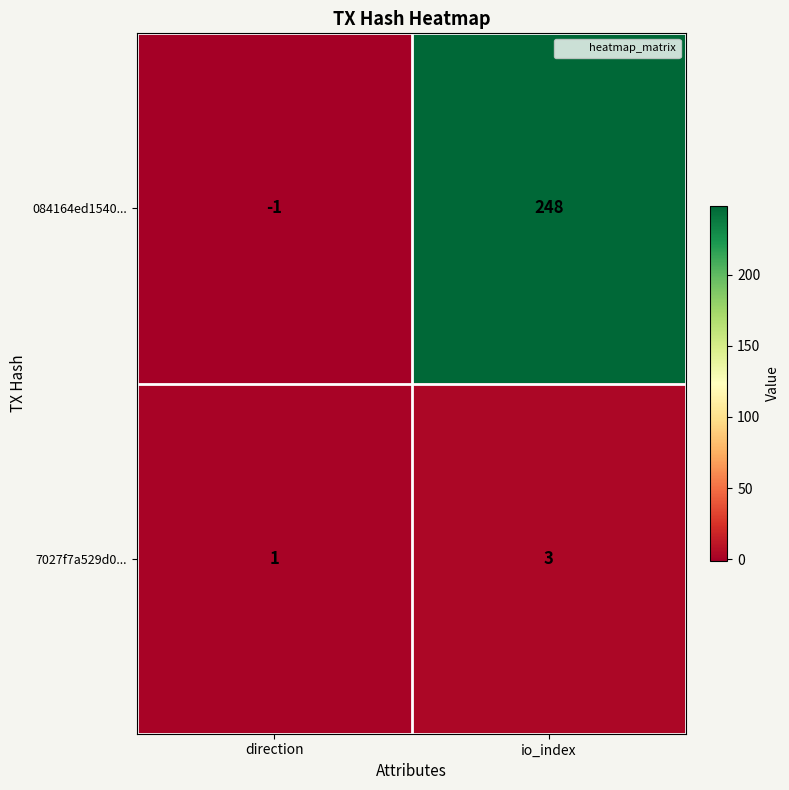

Count the number of categories in the chart.

2